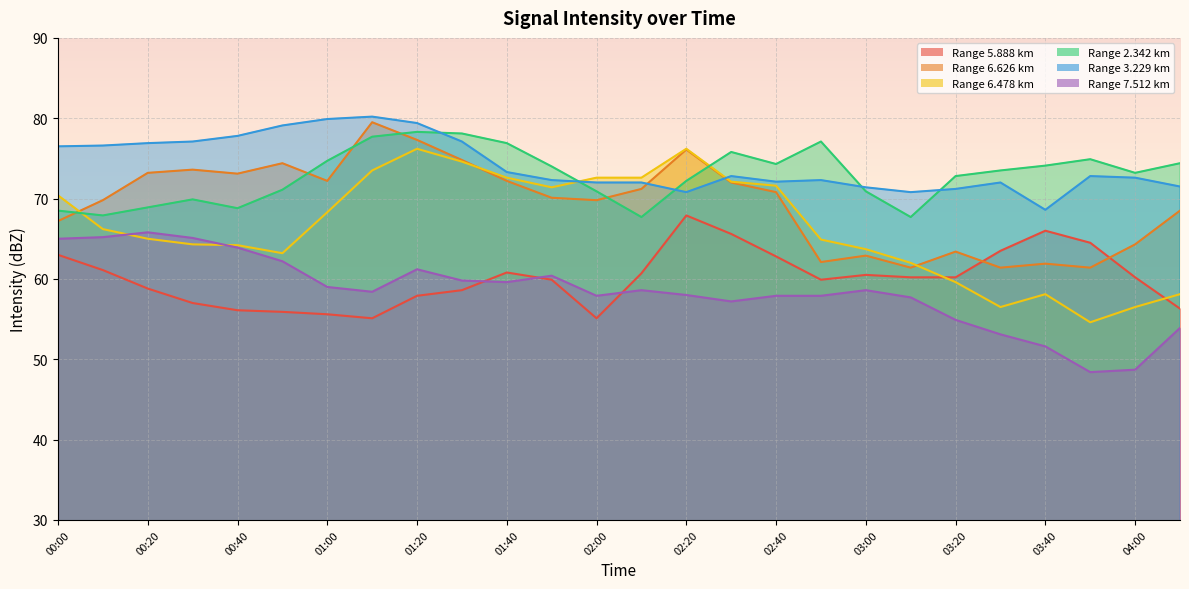

What is the difference between the 2.342 values at 00:40 and 01:50?

5.2